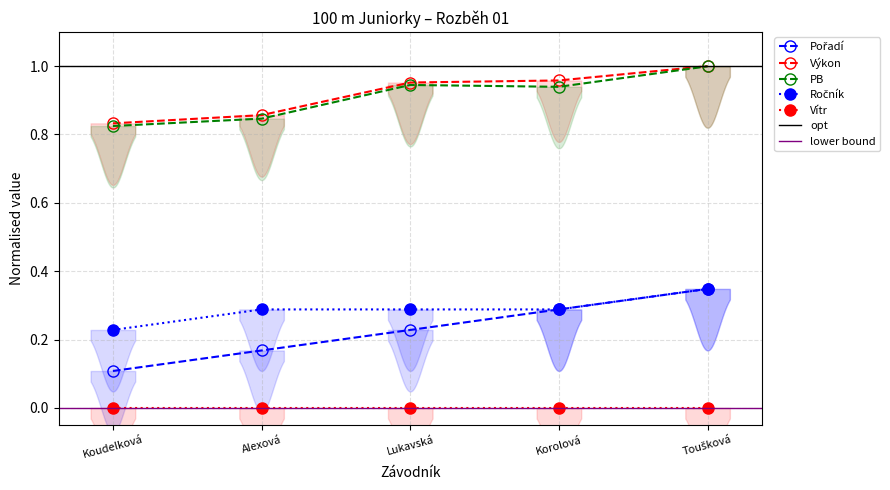

Count the Pořadí values in the range 0 to 1.

5